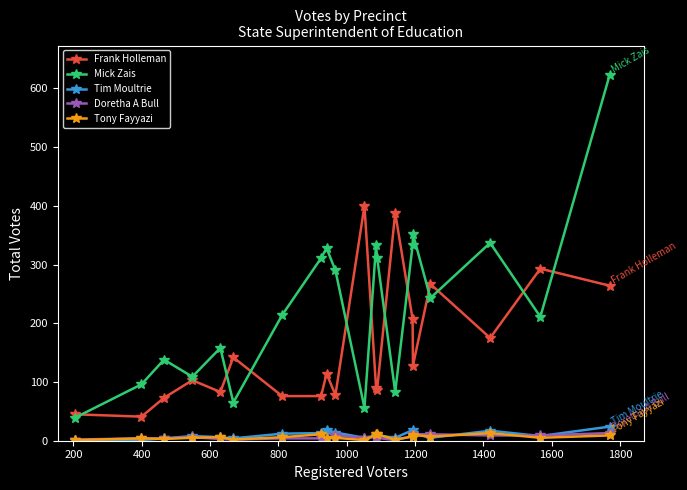

Which series has the largest total across all categories?

Mick Zais